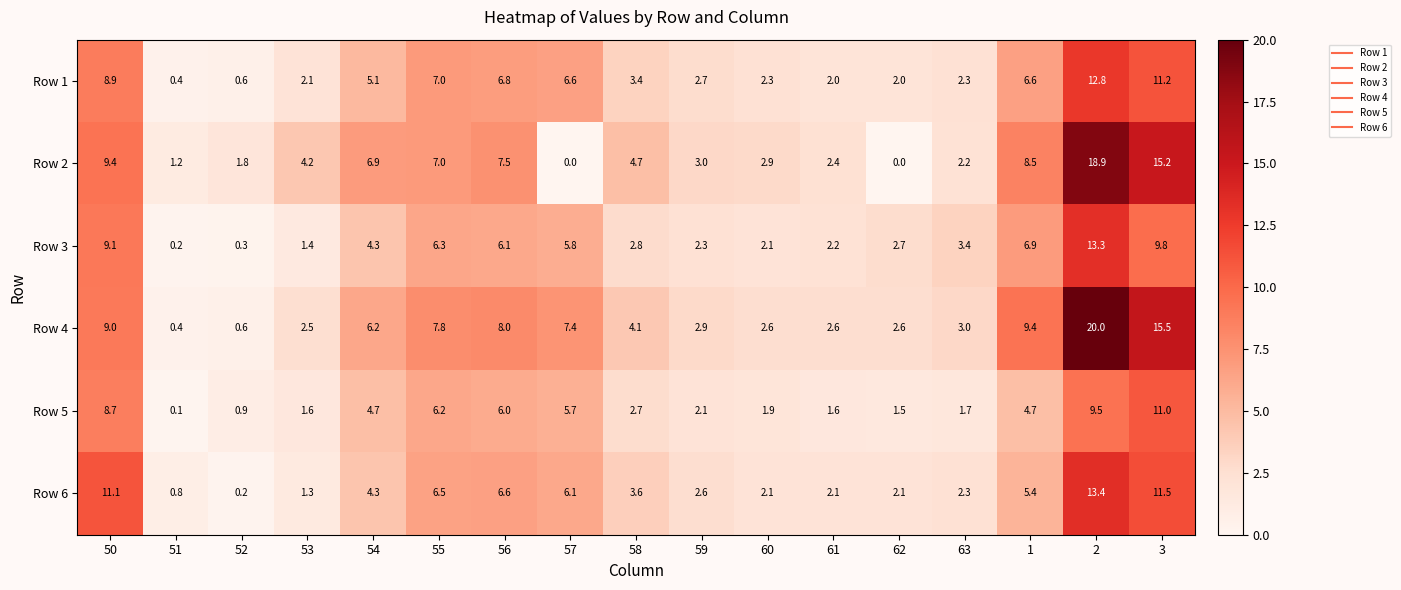

Rank the series at 3 from lowest to highest value.

Row 3, Row 5, Row 1, Row 6, Row 2, Row 4